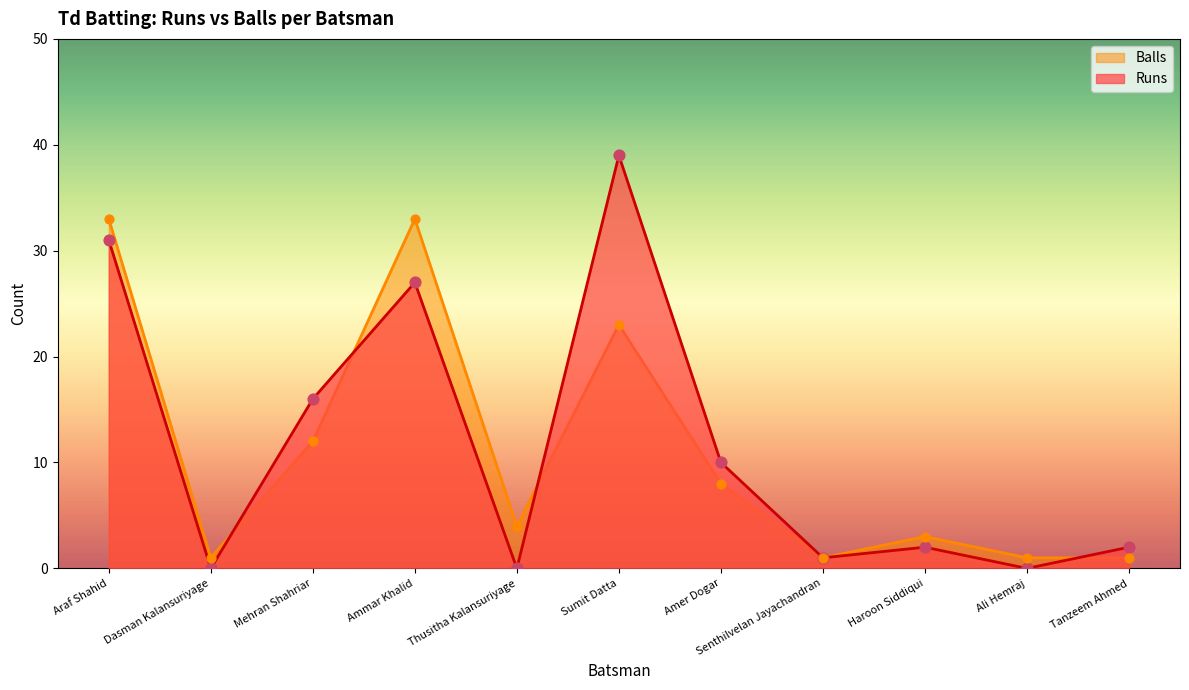

Which series contains the highest Y value?

Runs